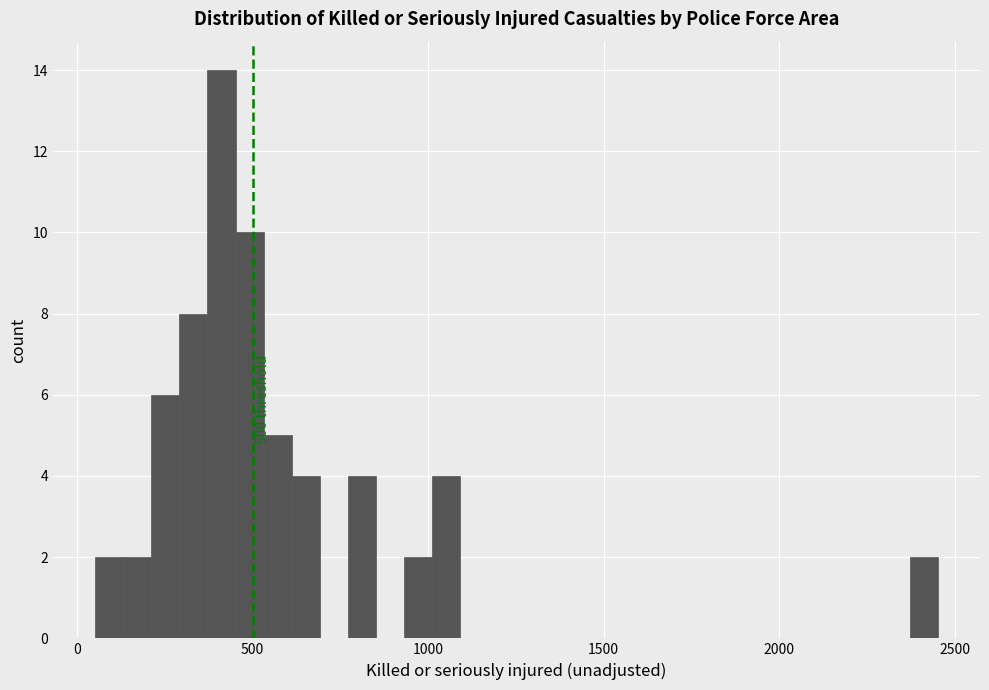

Around what value on the x-axis is the tallest bar? Give the approximate position of its centre, as read against the axis.

400